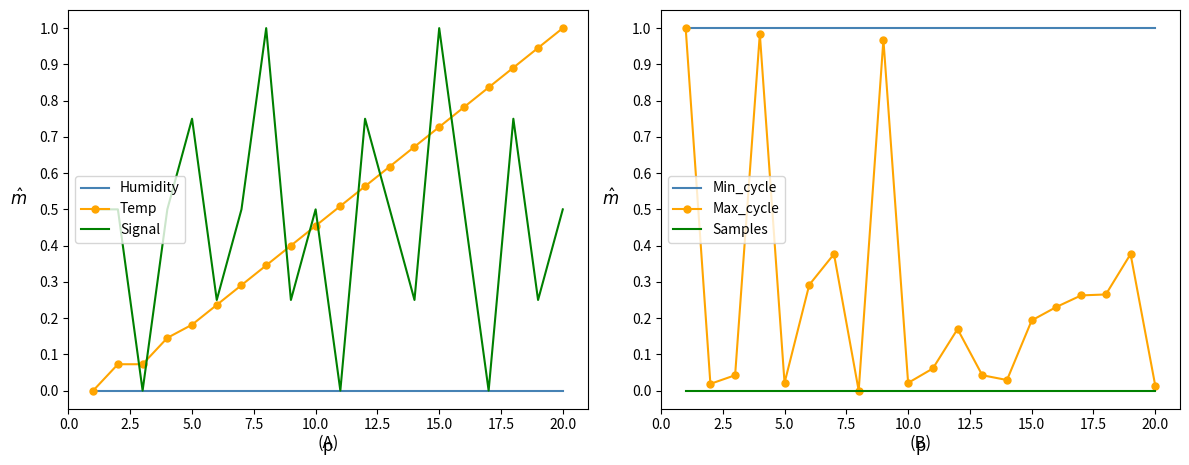

True or false: Temp and Samples cross at least once.

False